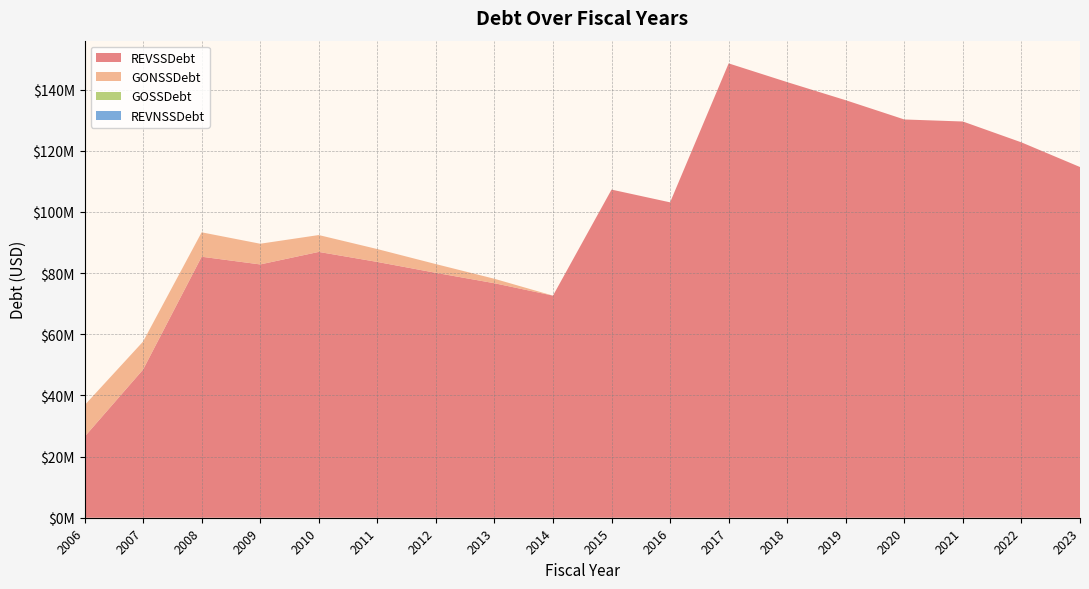

Reading left to right, extract all data points from this chart.

REVSSDebt: 26475000.0	48460000.0	85365136.1	82845136.1	86940136.1	83660136.1	80095136.1	76695136.1	72640136.1	107320136.1	103150136.1	148600000.0	142470000.0	136548821.3	130257685.3	129590835.3	122765796.8	114702037.5
GONSSDebt: 10310000.0	9165000.0	7985000.0	6770000.0	5515000.0	4210000.0	2860000.0	1455000.0	0.0	0.0	0.0	0.0	0.0	0.0	0.0	0.0	0.0	0.0
GOSSDebt: 0.0	0.0	0.0	0.0	0.0	0.0	0.0	0.0	0.0	0.0	0.0	0.0	0.0	0.0	0.0	0.0	0.0	0.0
REVNSSDebt: 0.0	0.0	0.0	0.0	0.0	0.0	0.0	0.0	0.0	0.0	0.0	0.0	0.0	0.0	0.0	0.0	0.0	0.0